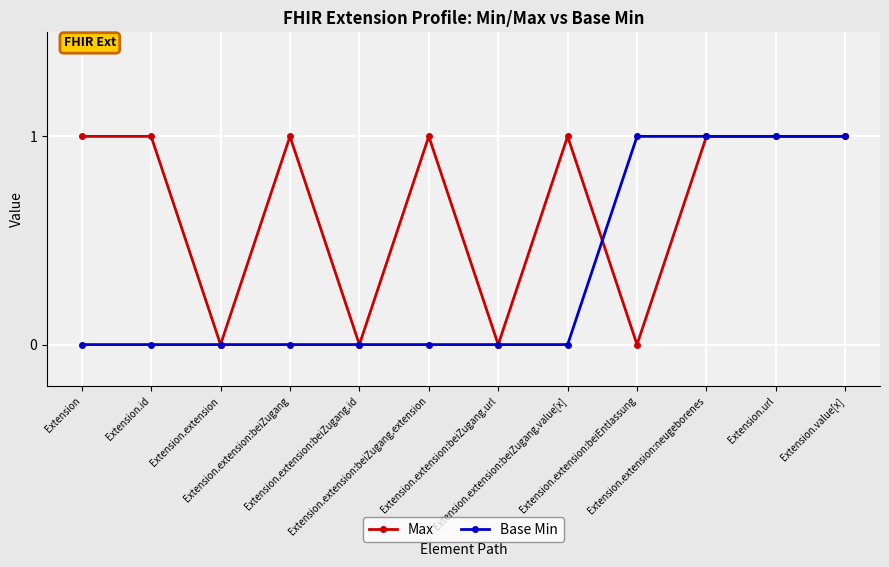

What is the sum of the Max values at Extension.extension:beiZugang.value[x] and Extension.extension:neugeborenes?

2